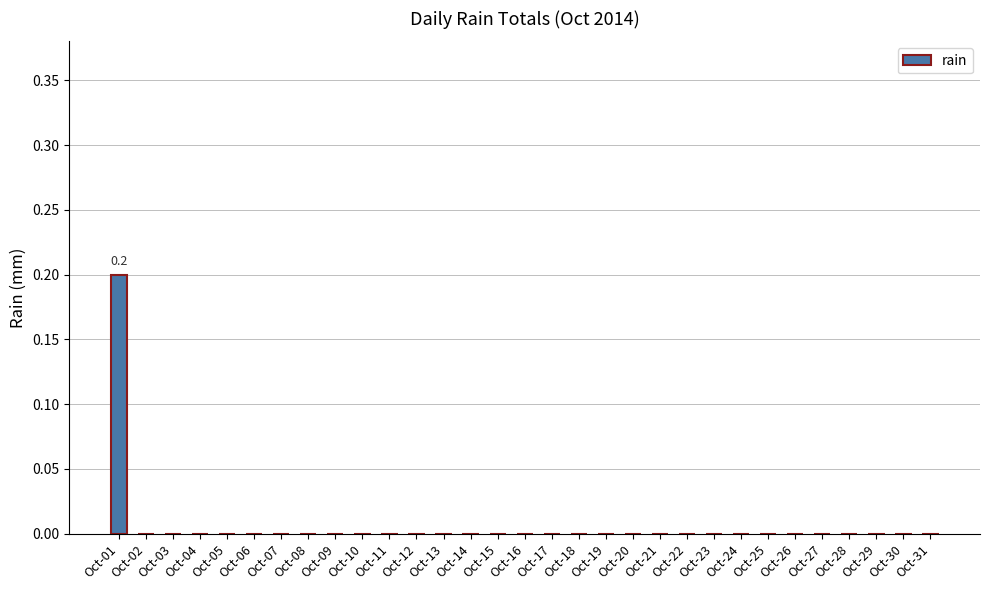

Are the bars horizontal?

No